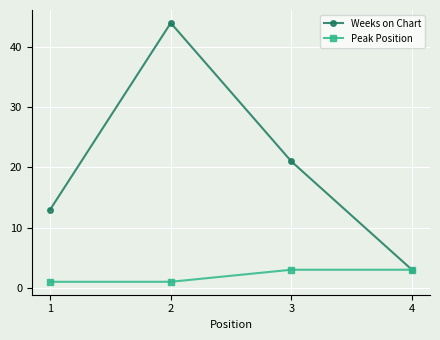

True or false: Weeks on Chart has more than 1 points higher than both neighbors.

False